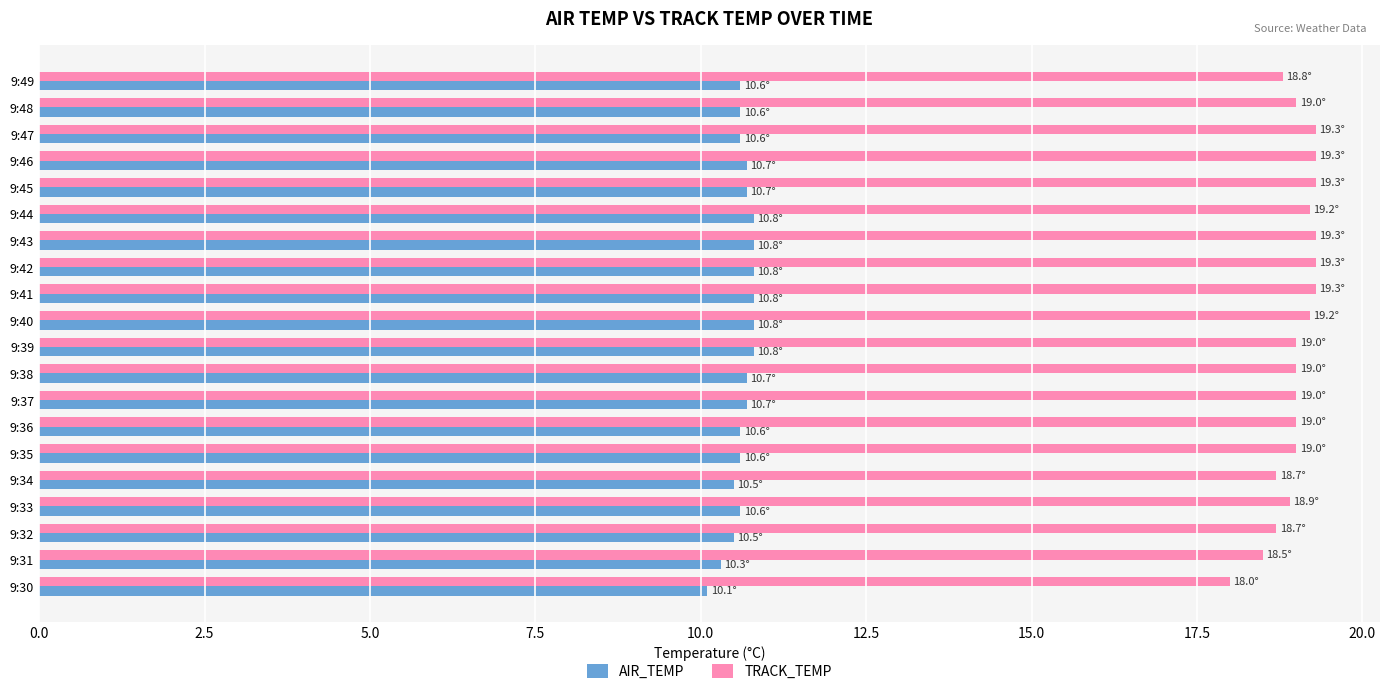

What are all the series names shown in the legend?

AIR_TEMP, TRACK_TEMP